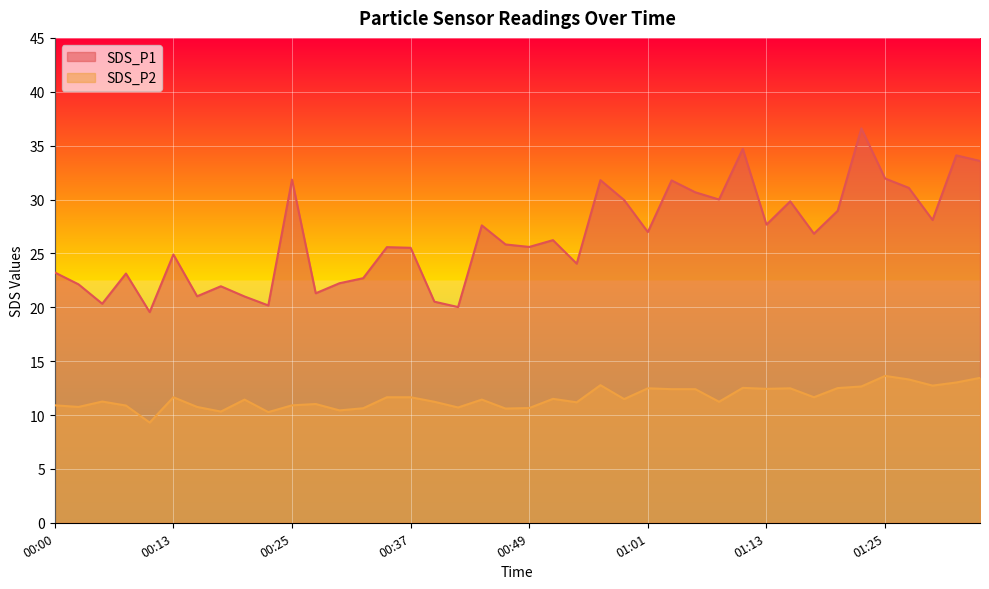

Between 00:30 and 01:11, which series saw the biggest shift?

SDS_P1